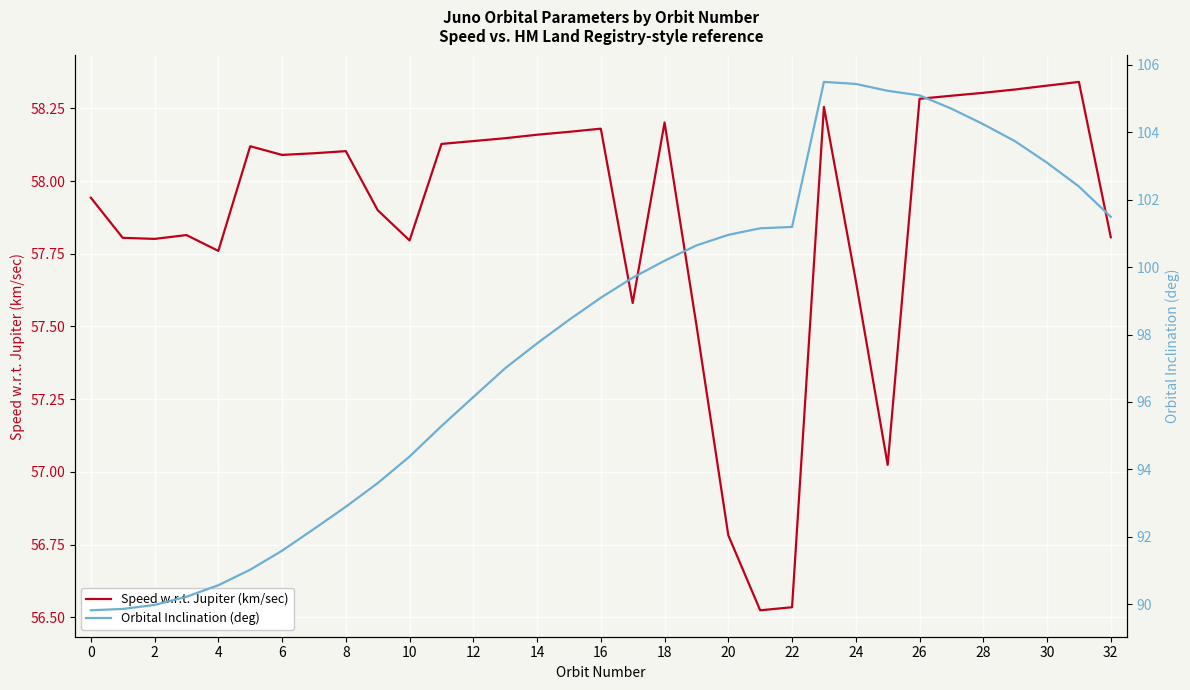

What are all the series names shown in the legend?

Speed w.r.t. Jupiter (km/sec), Orbital Inclination (deg)